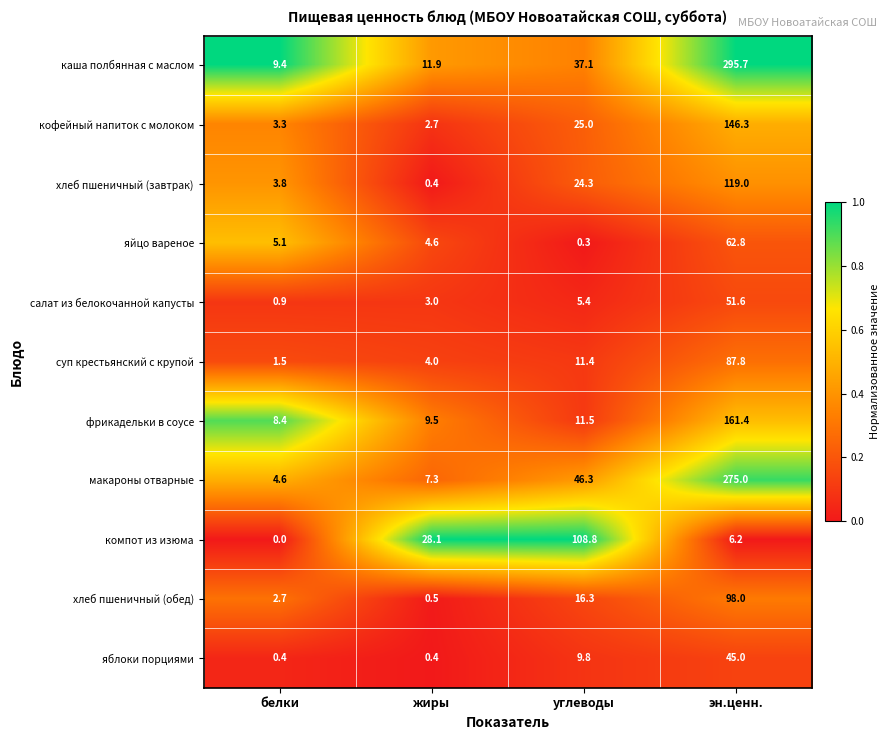

What is the difference between the хлеб пшеничный (обед) values at углеводы and белки?

13.6